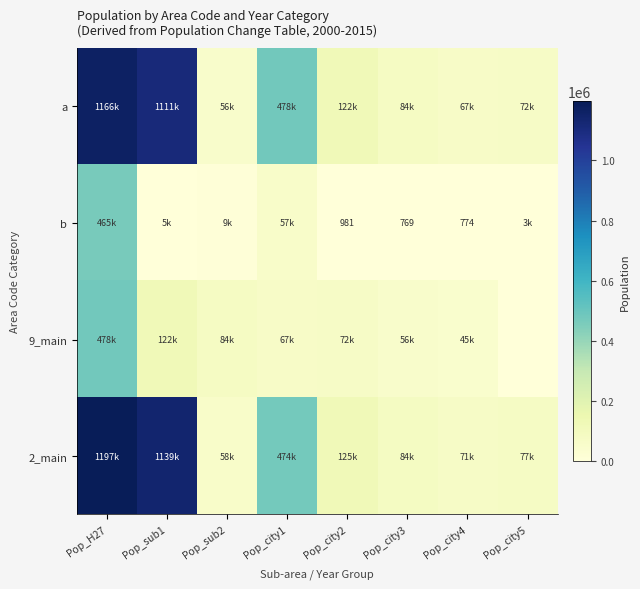

True or false: b has a value of 309 at Pop_city3.

False